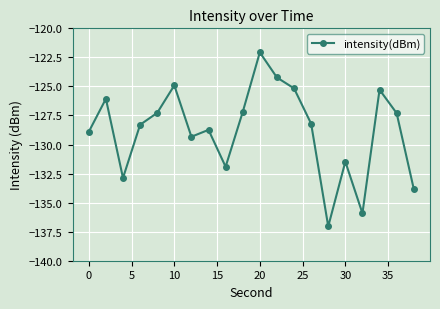

What is the maximum value shown in the chart?

-122.1